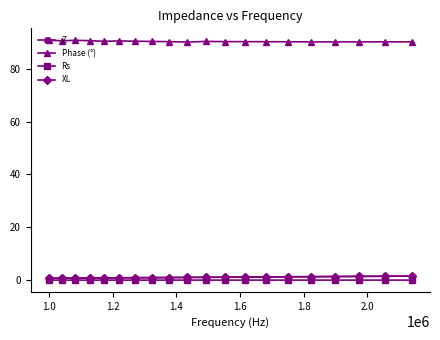

True or false: XL and Phase (°) cross at least once.

False